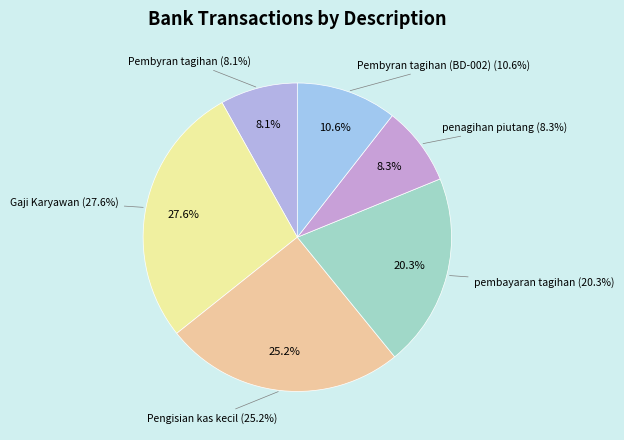

How many slices are in this pie chart?

6